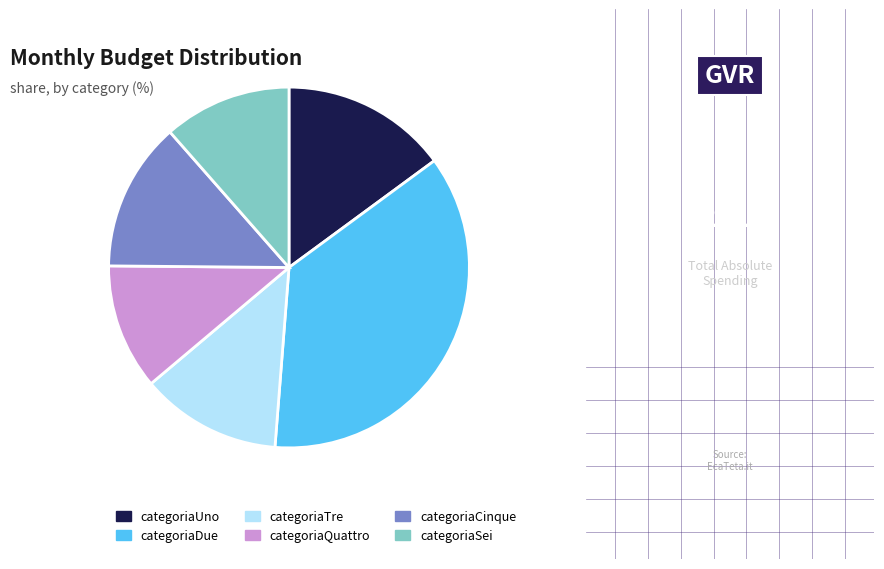

How many slices are in this pie chart?

6